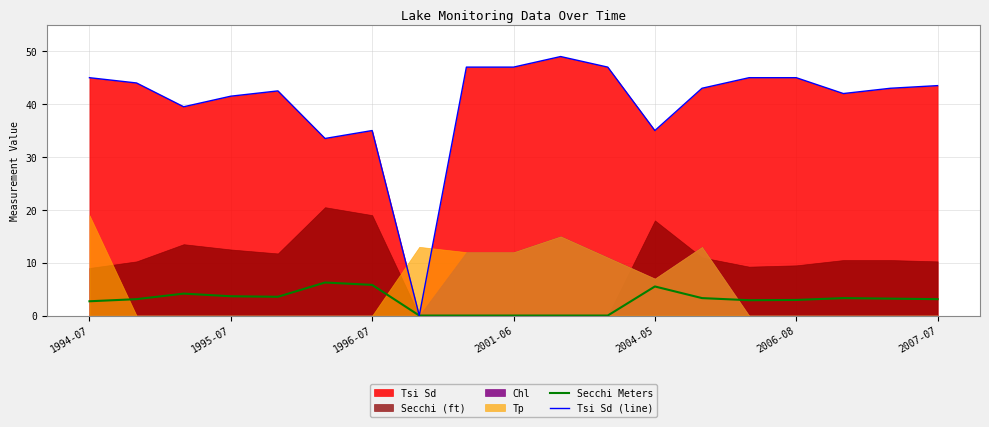

Reading right to left, extract all data points from this chart.

Secchi Meters: 3.1	3.2	3.3	3.0	2.9	3.3	5.5	0.0	0.0	0.0	0.0	0.0	5.8	6.2	3.5	3.6	4.2	3.1	2.7
Tsi Sd (line): 43.5	43.0	42.0	45.0	45.0	43.0	35.0	47.0	49.0	47.0	47.0	0.0	35.0	33.5	42.5	41.5	39.5	44.0	45.0